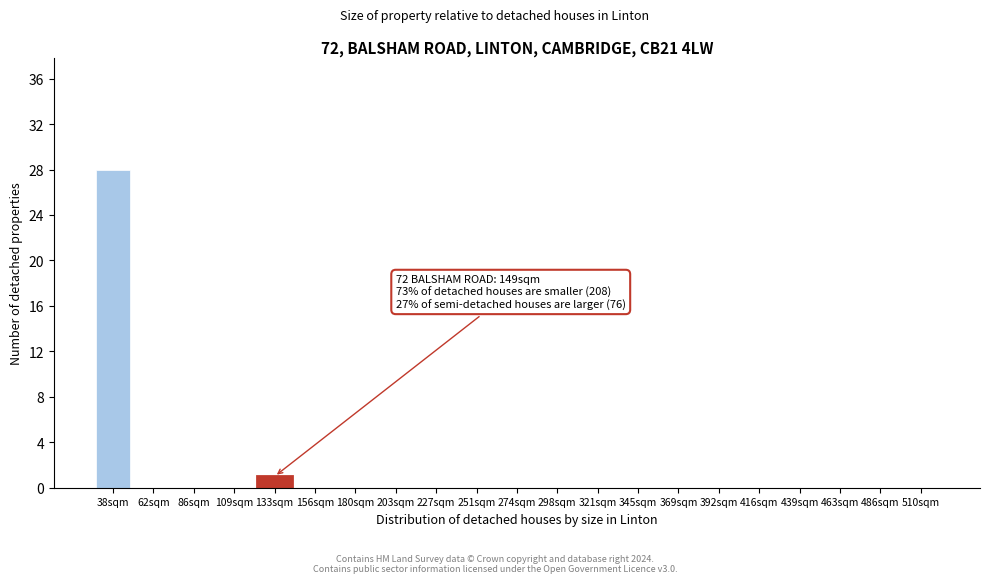

Reading left to right, what are all the values shown in this chart?

38sqm=28	62sqm=0	86sqm=0	109sqm=0	133sqm=1	156sqm=0	180sqm=0	203sqm=0	227sqm=0	251sqm=0	274sqm=0	298sqm=0	321sqm=0	345sqm=0	369sqm=0	392sqm=0	416sqm=0	439sqm=0	463sqm=0	486sqm=0	510sqm=0